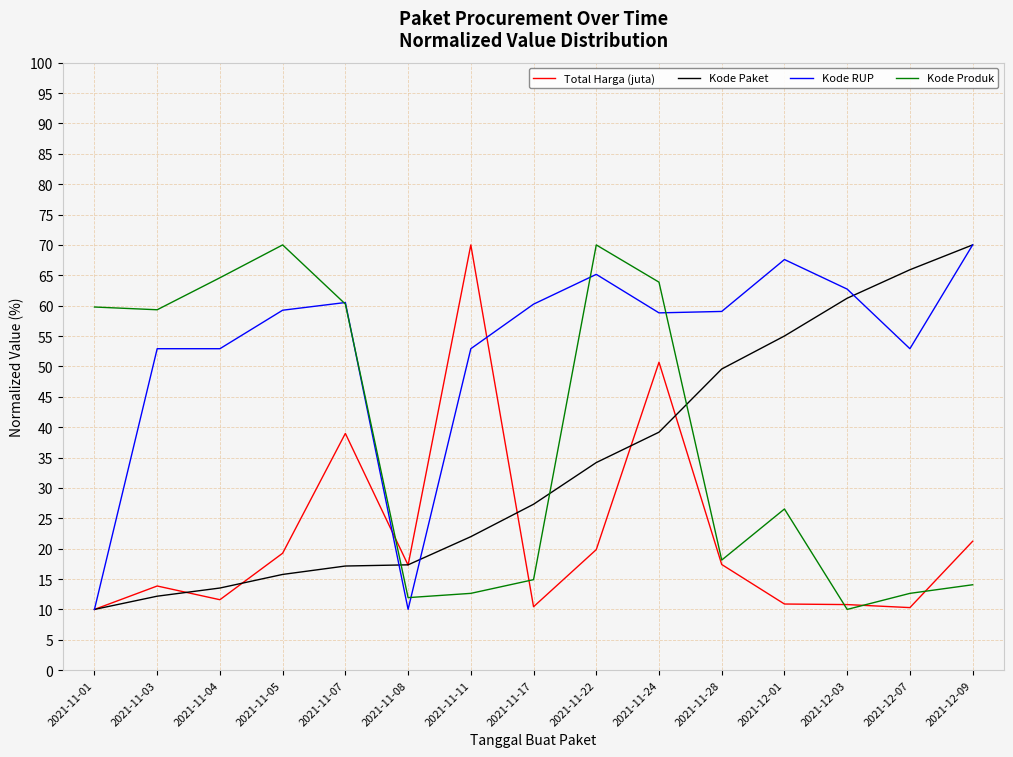

What is the difference between the second highest and second lowest values in the Kode RUP series?

57.6